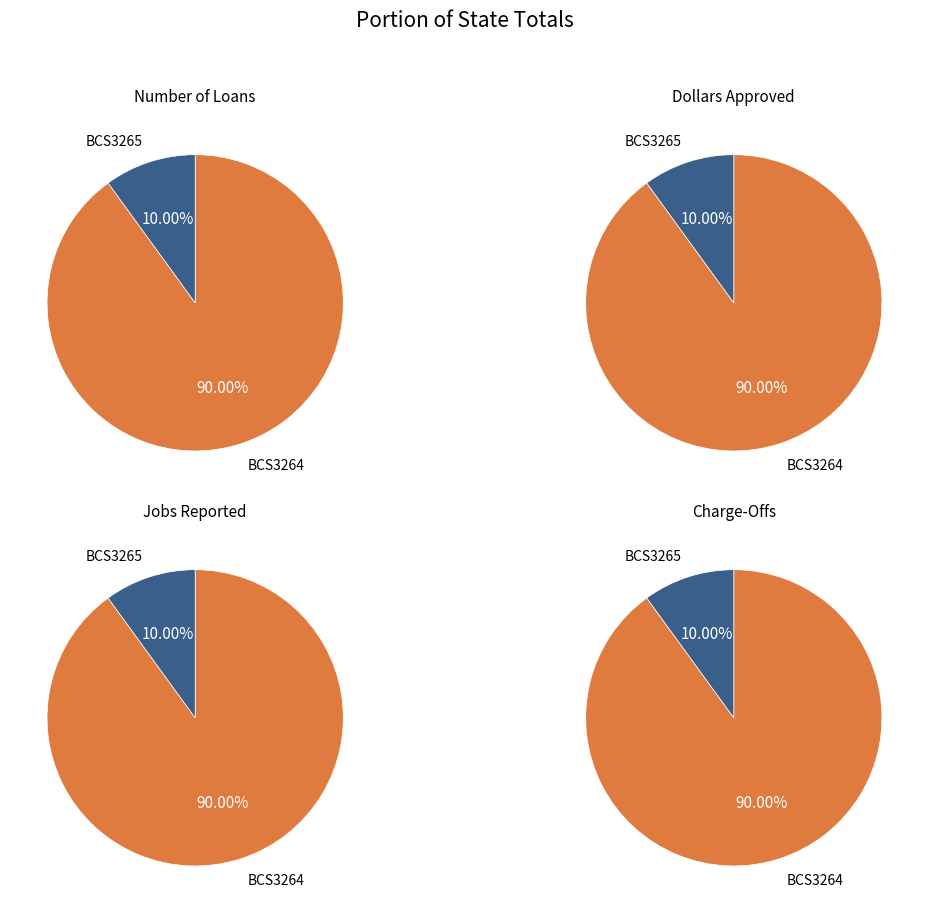

To the nearest percent, what percentage of the pie is BCS3265?

10%